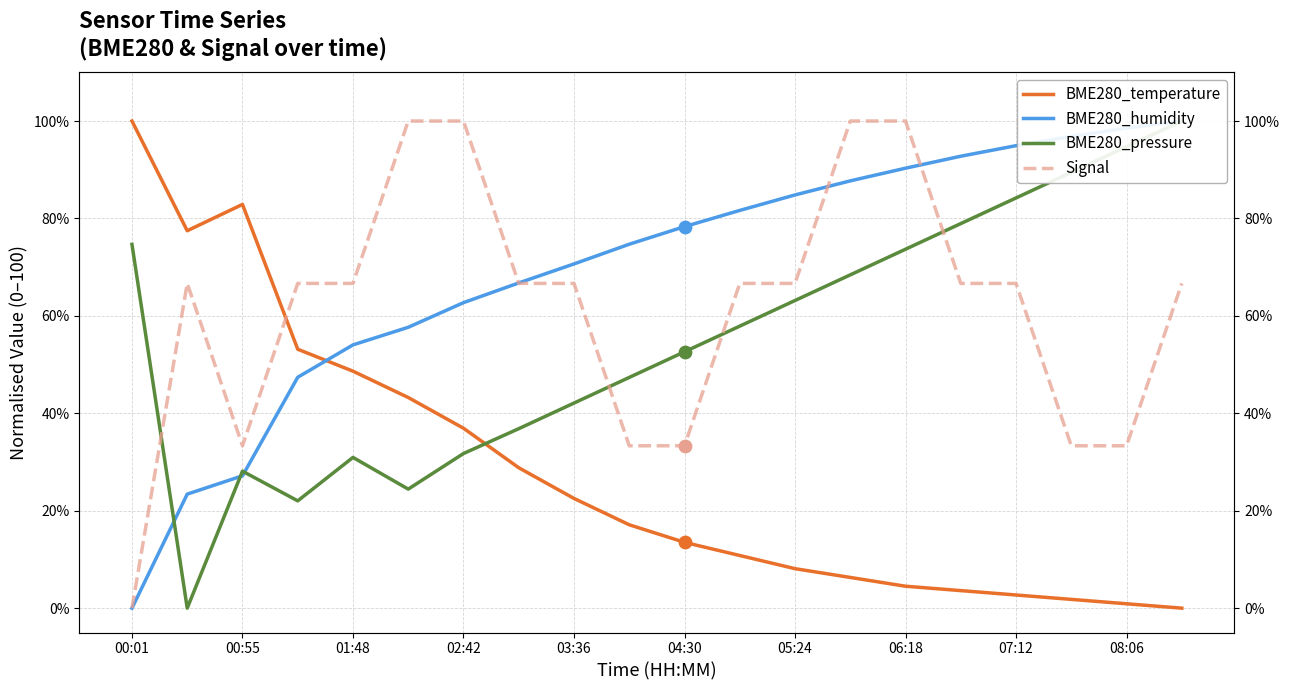

Is the value of BME280_humidity at 07:12 greater than the value of BME280_temperature at 04:30?

Yes